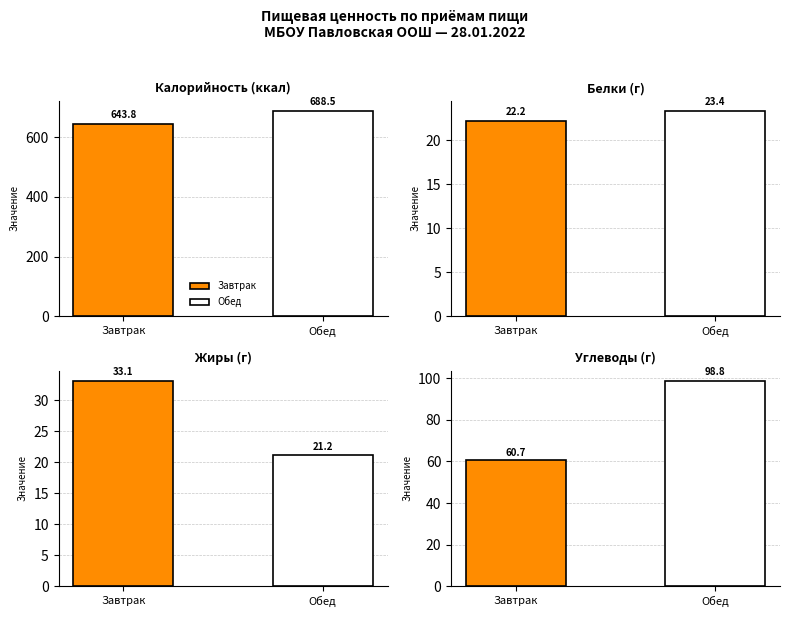

Rank the series by their maximum value, from lowest to highest.

Белки, Жиры, Углеводы, Калорийность